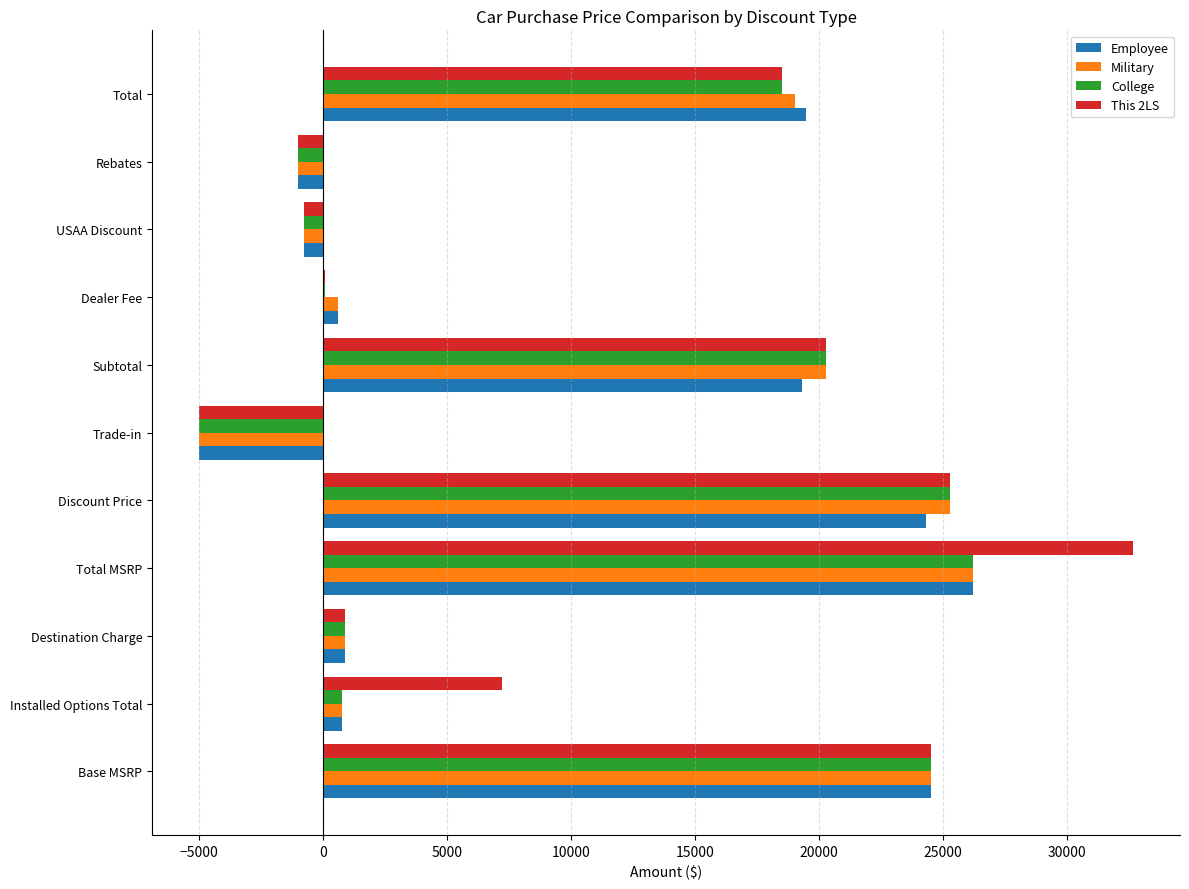

What is the sum of all This 2LS values?

122780.7